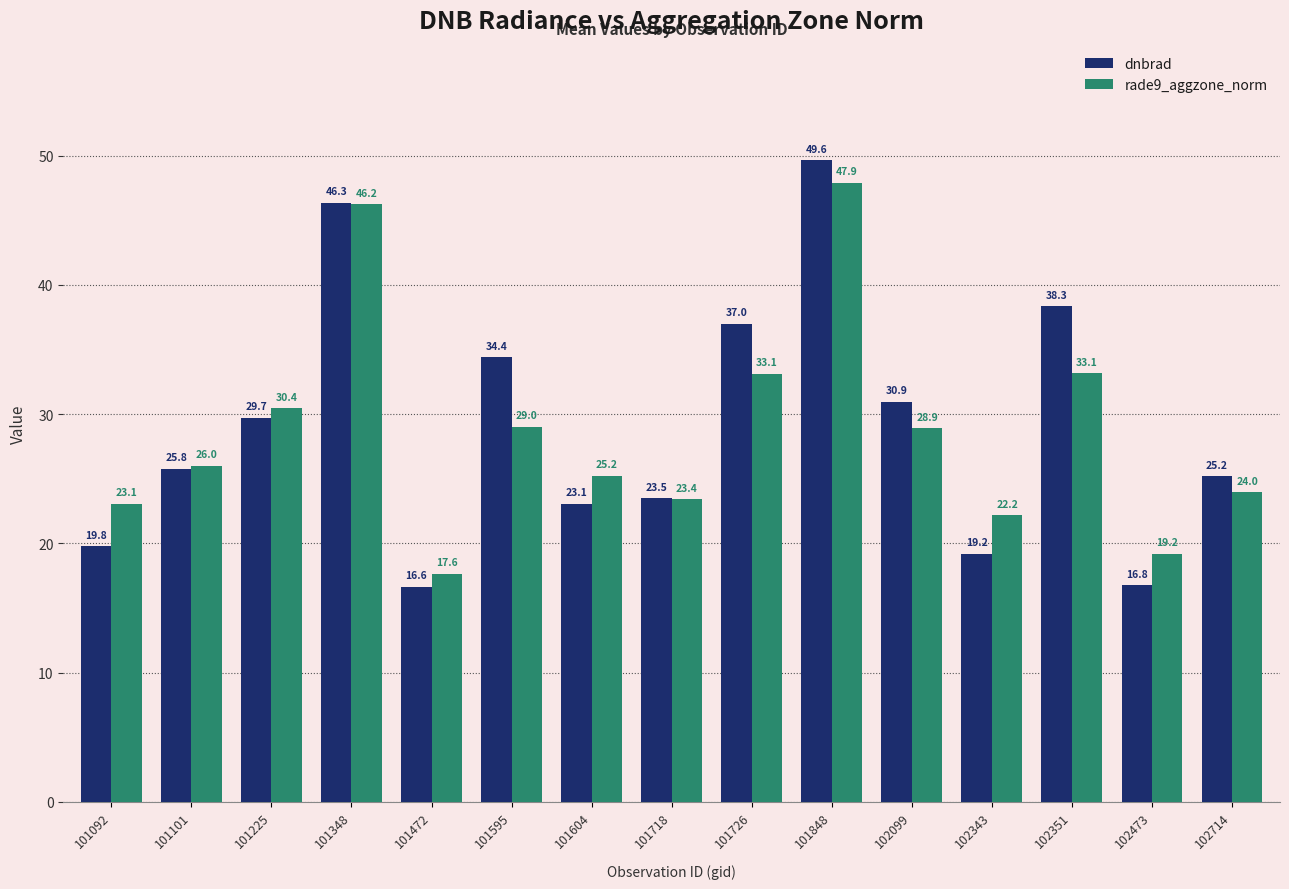

How many values in the rade9_aggzone_norm series exceed 25?

9